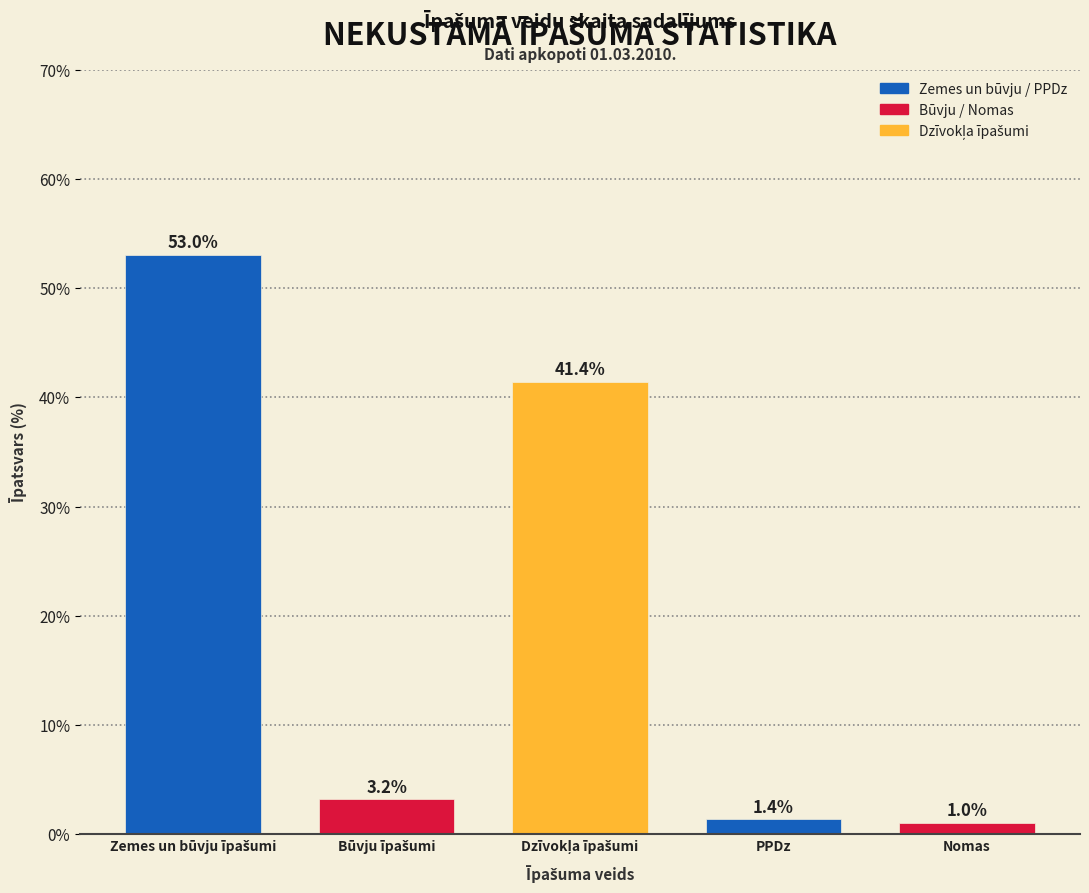

Reading left to right, what are all the values shown in this chart?

53.0	3.2	41.4	1.4	1.0